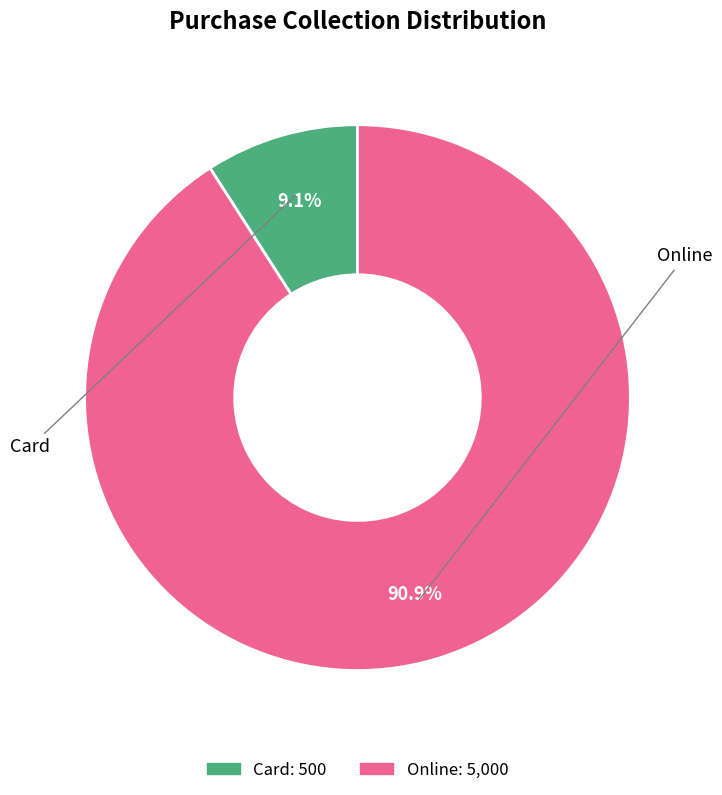

To the nearest percent, what percentage of the pie is Card?

9%